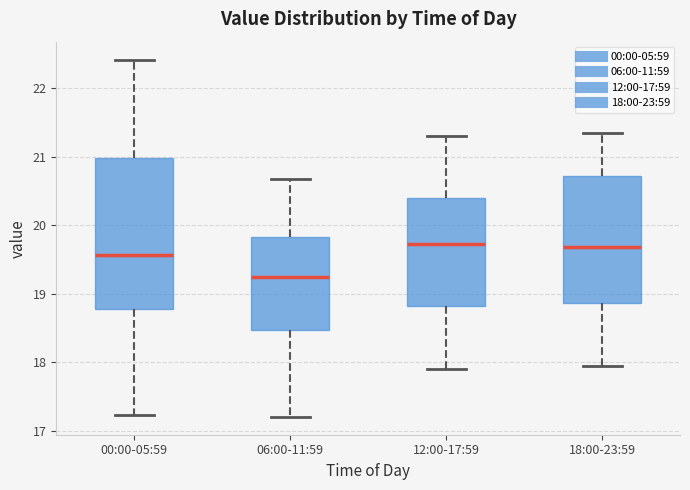

Comparing the boxes themselves (not the whiskers), which one is the tallest?

00:00-05:59